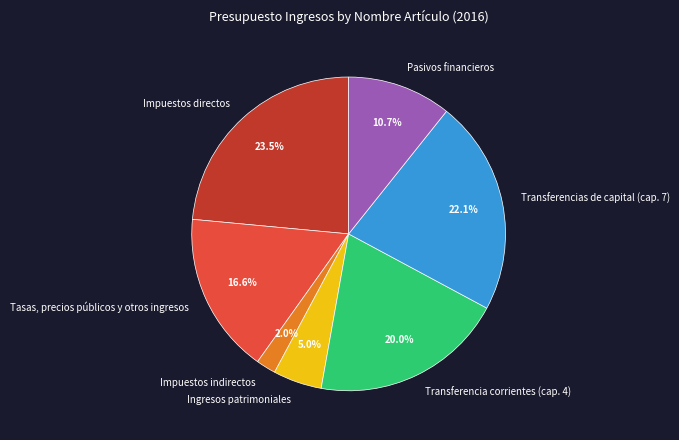

Do Transferencias de capital (cap. 7) and Impuestos directos together represent more than half of the pie?

No